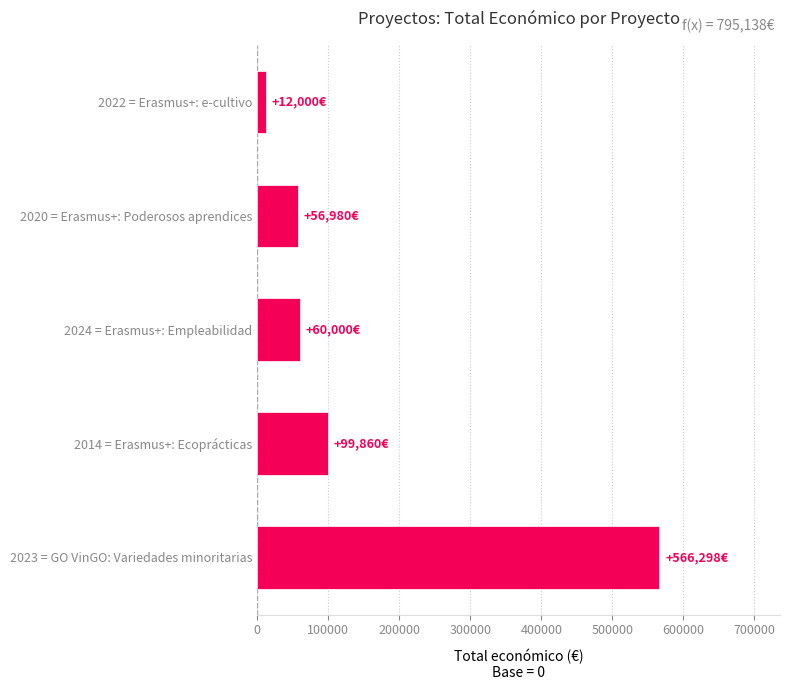

What is the difference between the maximum and minimum values?

554298